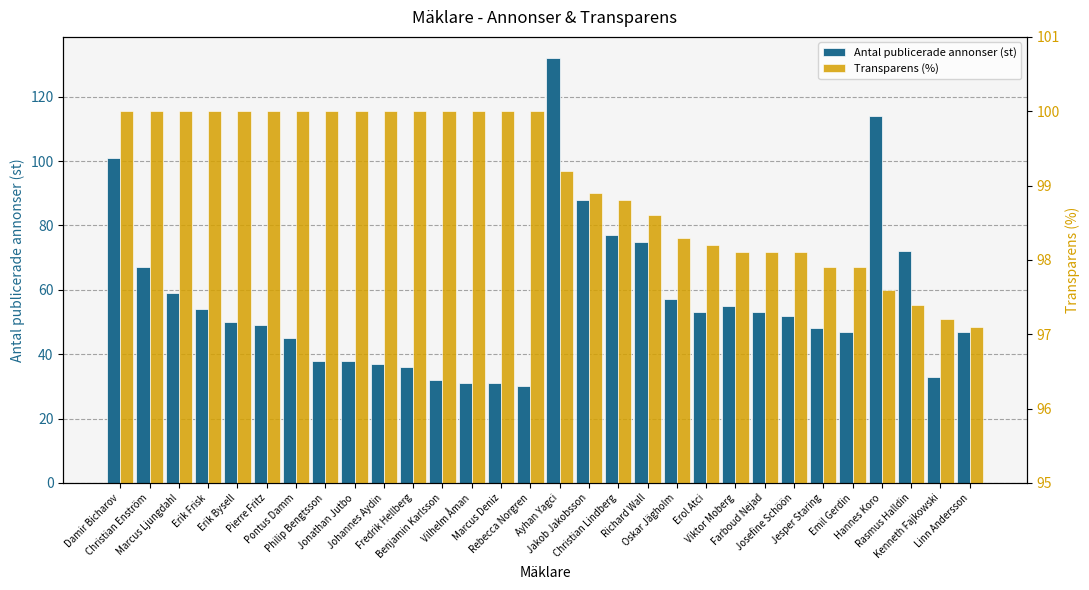

What is the total value across all series at Christian Lindberg?

175.8